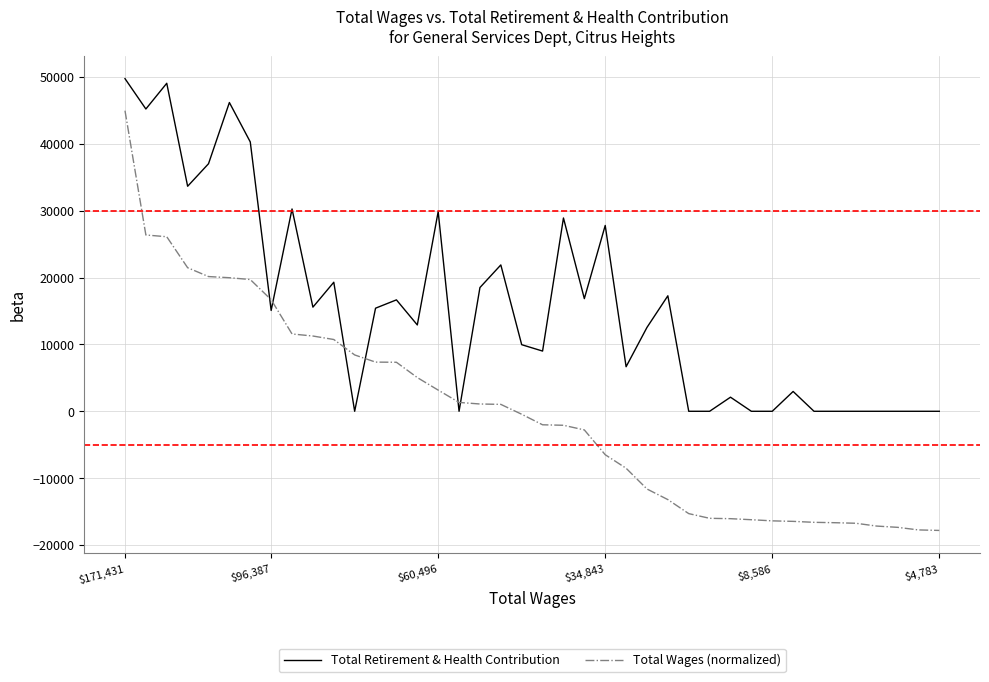

How many distinct data groups are displayed?

2